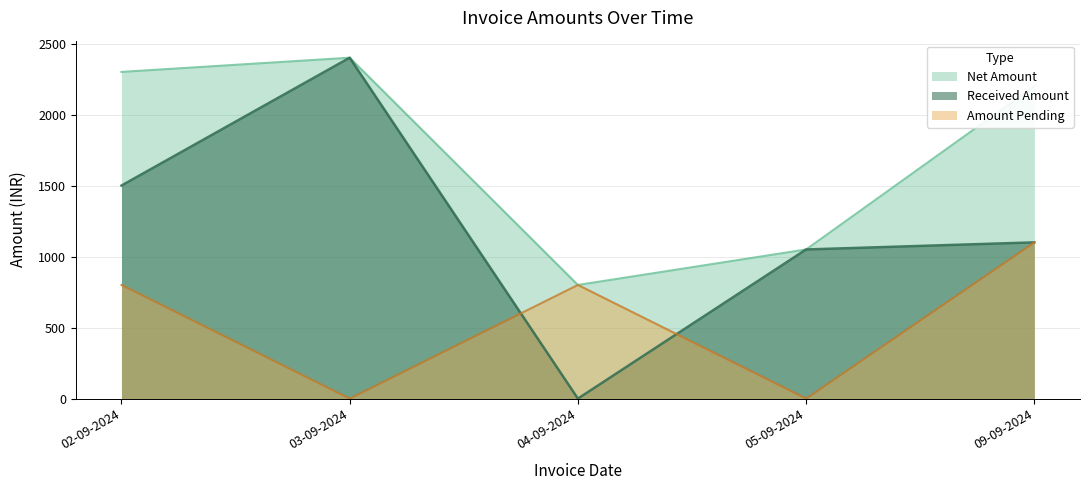

Count the number of data series in this chart.

3